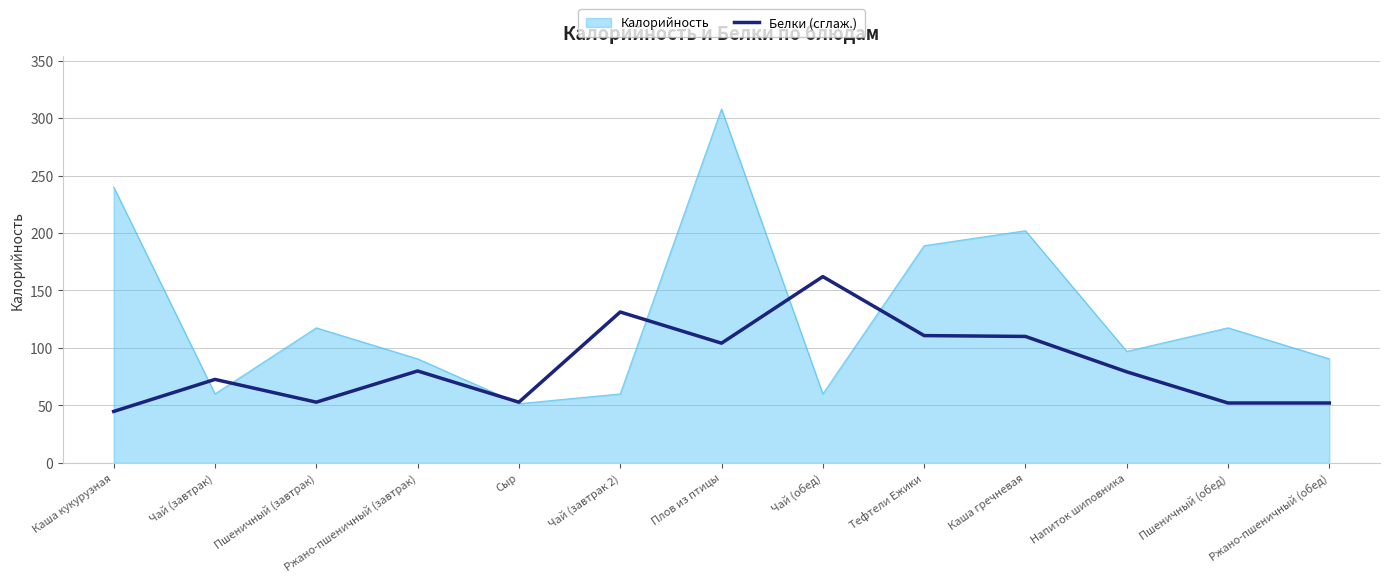

Which label corresponds to the smallest value in the chart?

Каша кукурузная